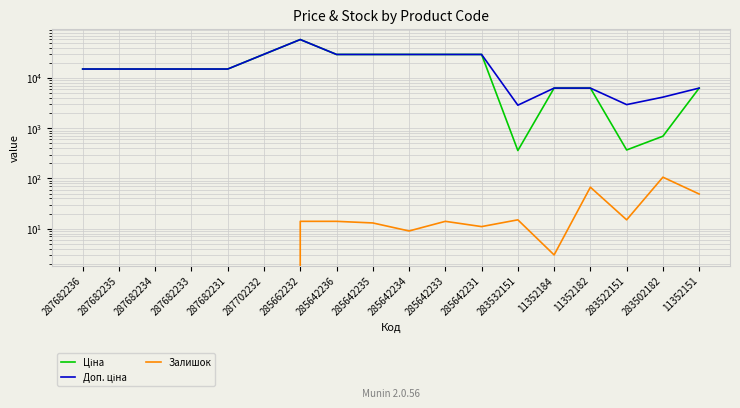

How many values in Залишок are above zero?

12